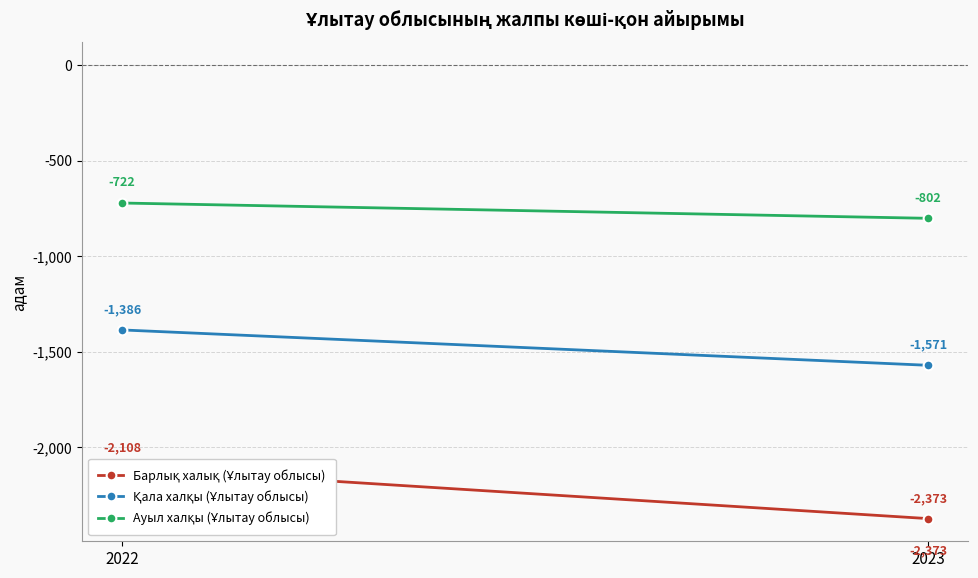

The value of Барлық халық (Ұлытау облысы) at 2023 is -1432. True or false?

False